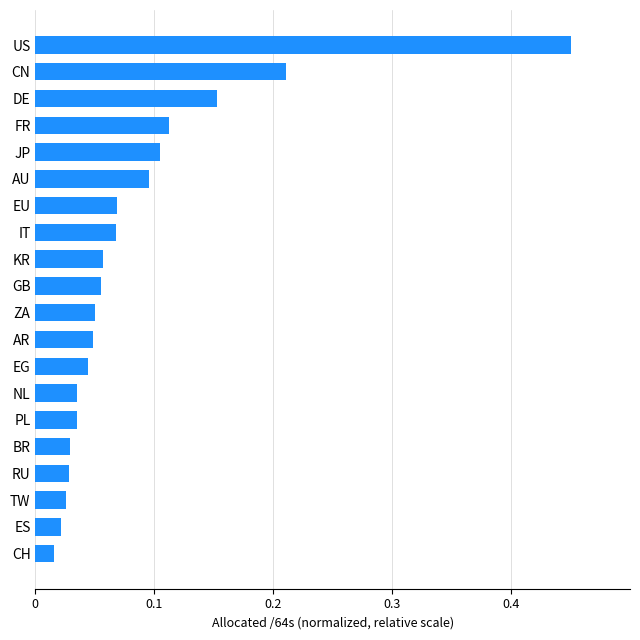

What is the difference between the maximum and minimum values?

0.4